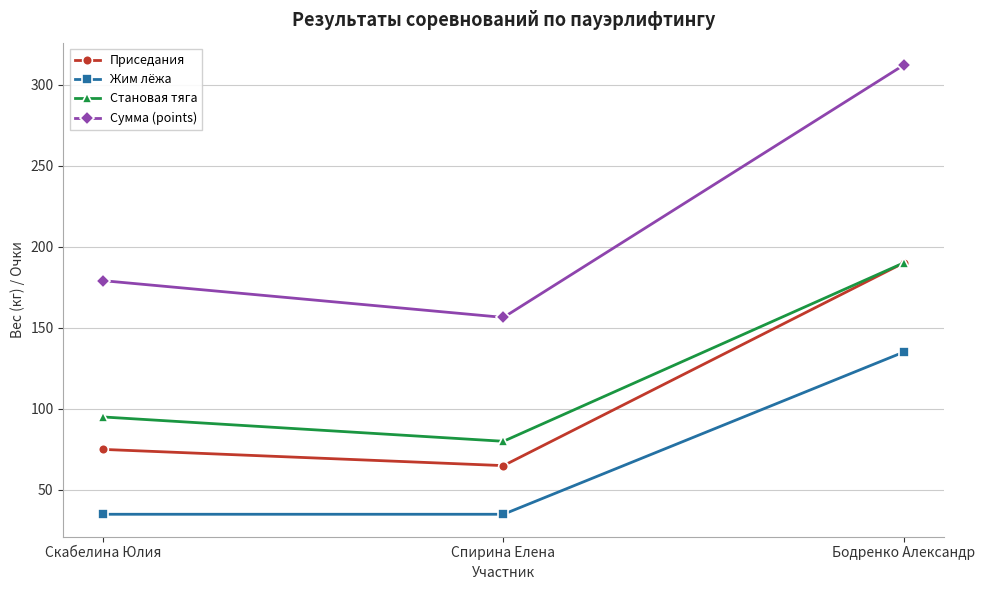

What is the label of the 3rd point from the right?

Скабелина Юлия